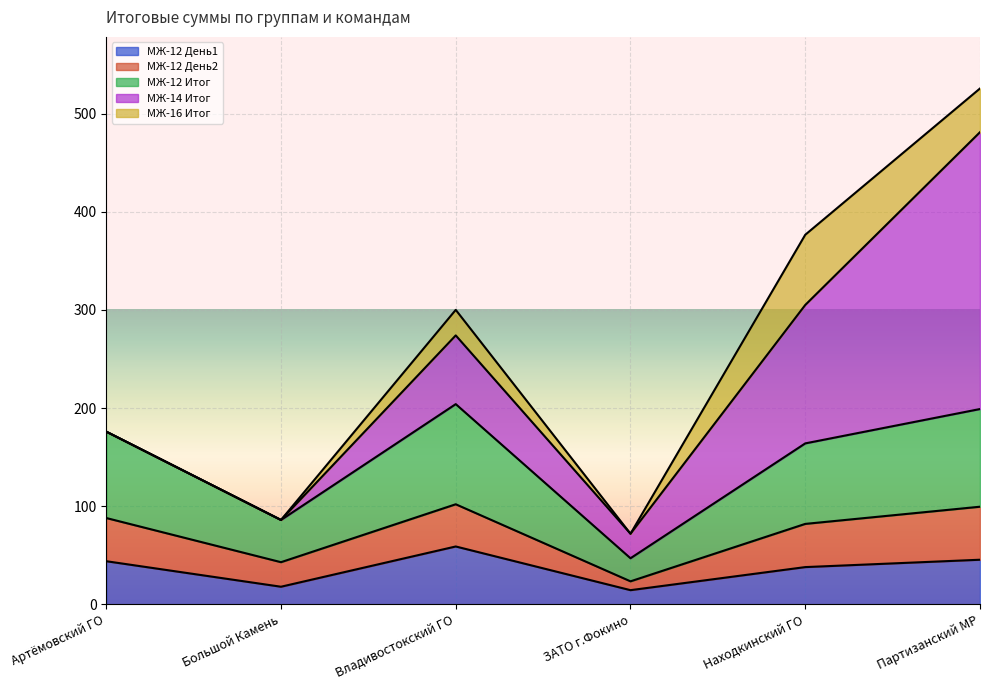

Which label corresponds to the smallest value in the chart?

Артёмовский ГО